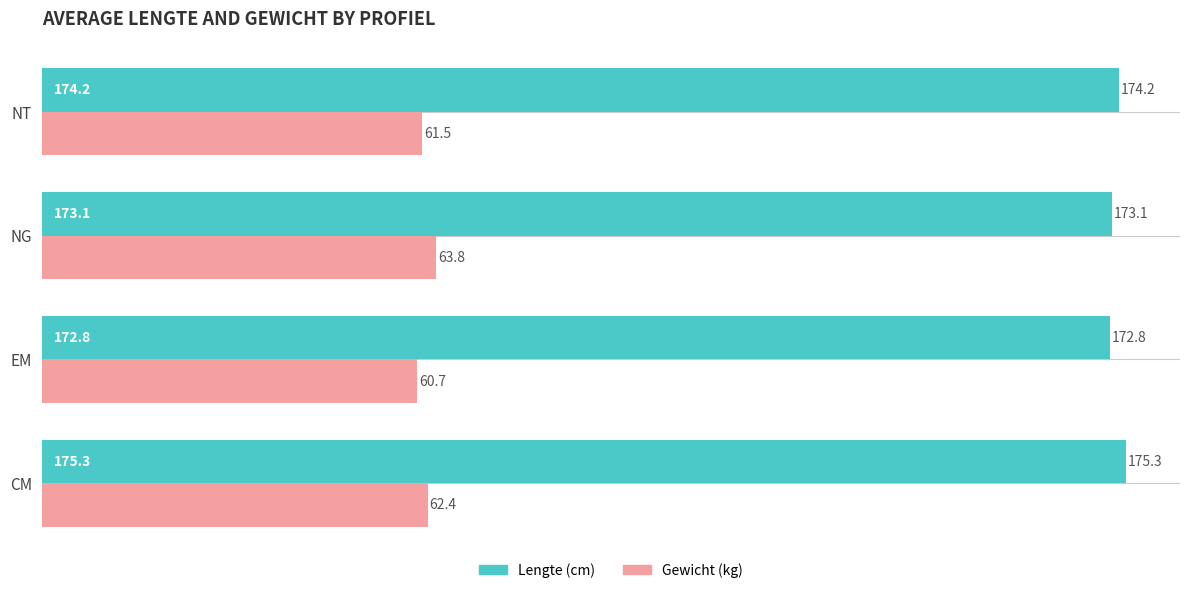

At which category is the sum across all series the highest?

CM